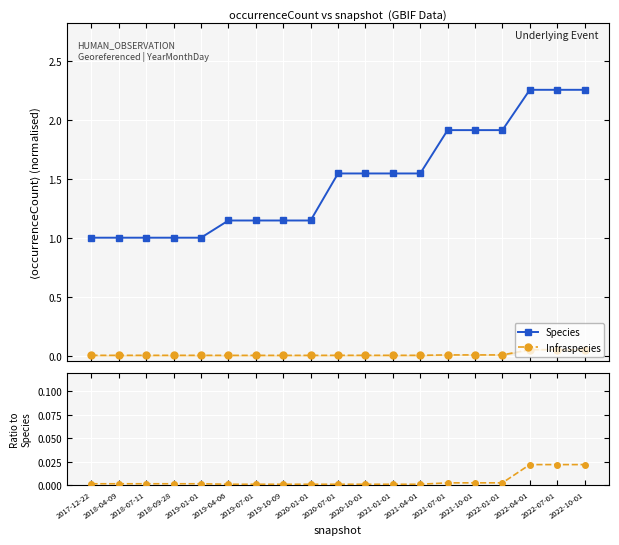

Is this an area chart (filled region under the line)?

No